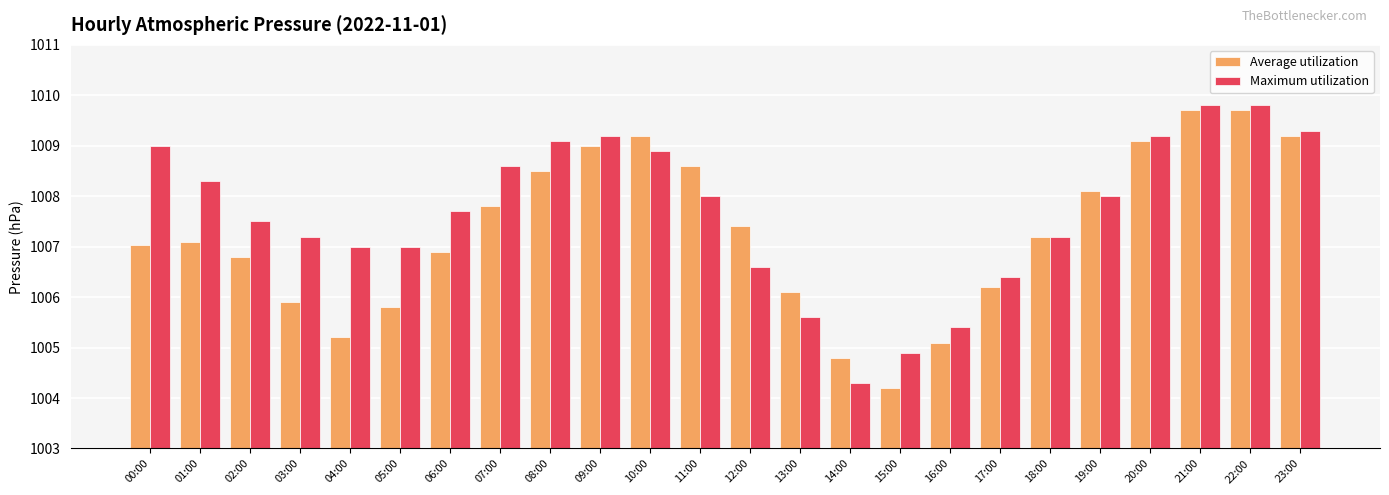

The Average utilization series shows 1005.2 at 04:00. True or false?

True